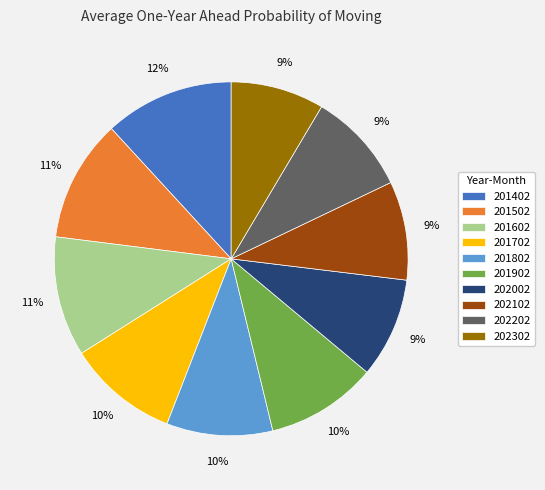

The 201502 slice represents 1% of the pie. True or false?

False